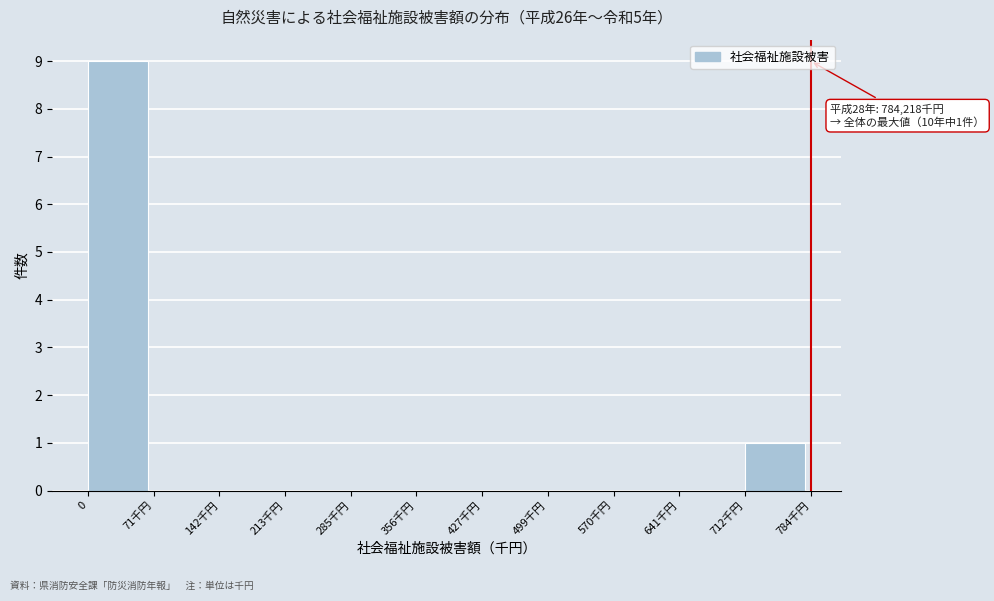

Reading right to left, what are all the values shown in this chart?

712千円=1	641千円=0	570千円=0	499千円=0	427千円=0	356千円=0	285千円=0	213千円=0	142千円=0	71千円=0	0=9